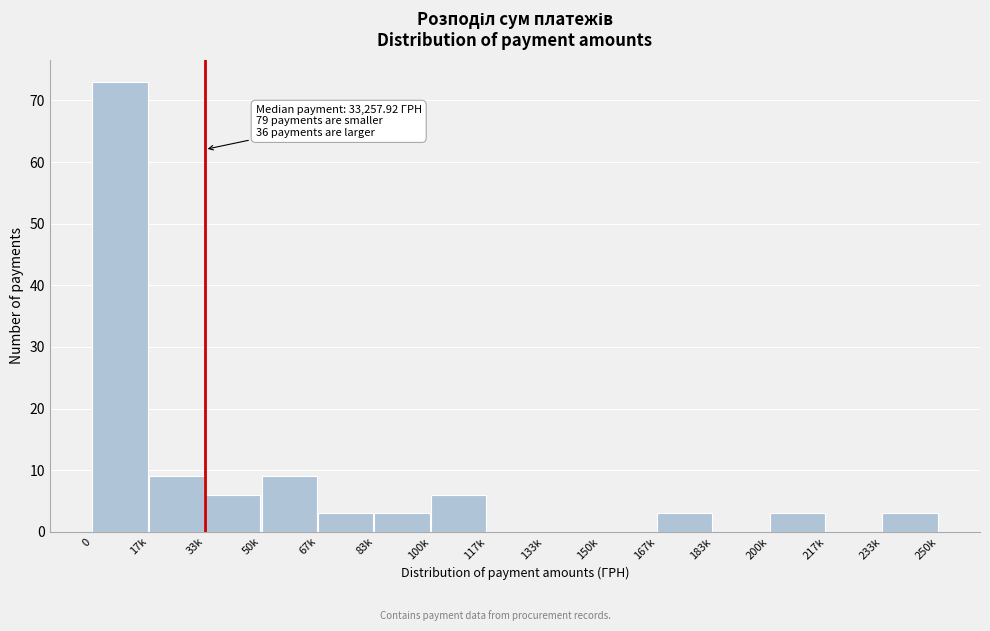

Reading right to left, extract all data points from this chart.

233k=3	217k=0	200k=3	183k=0	167k=3	150k=0	133k=0	117k=0	100k=6	83k=3	67k=3	50k=9	33k=6	17k=9	0=73